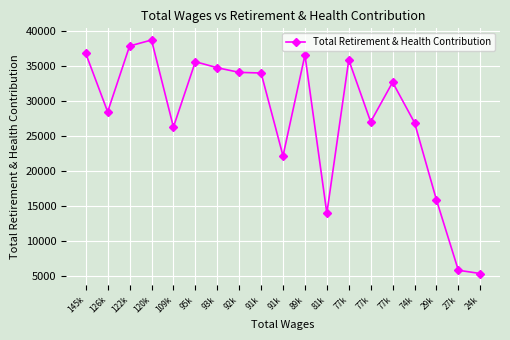

Is this an area chart (filled region under the line)?

No